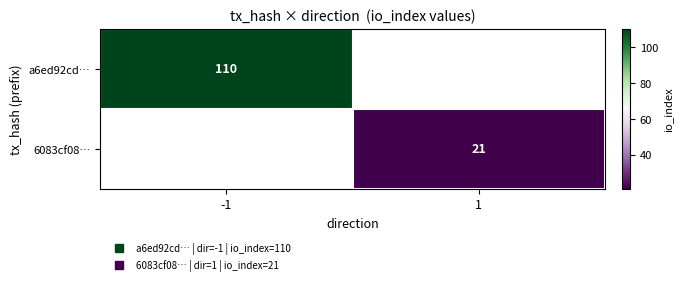

At which label does a6ed92cd… reach its minimum?

-1